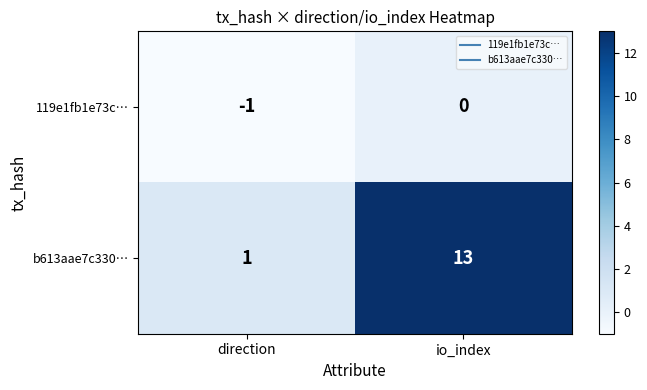

Reading left to right, transcribe all the data shown in this chart.

119e1fb1e73c…: direction=-1	io_index=0
b613aae7c330…: direction=1	io_index=13